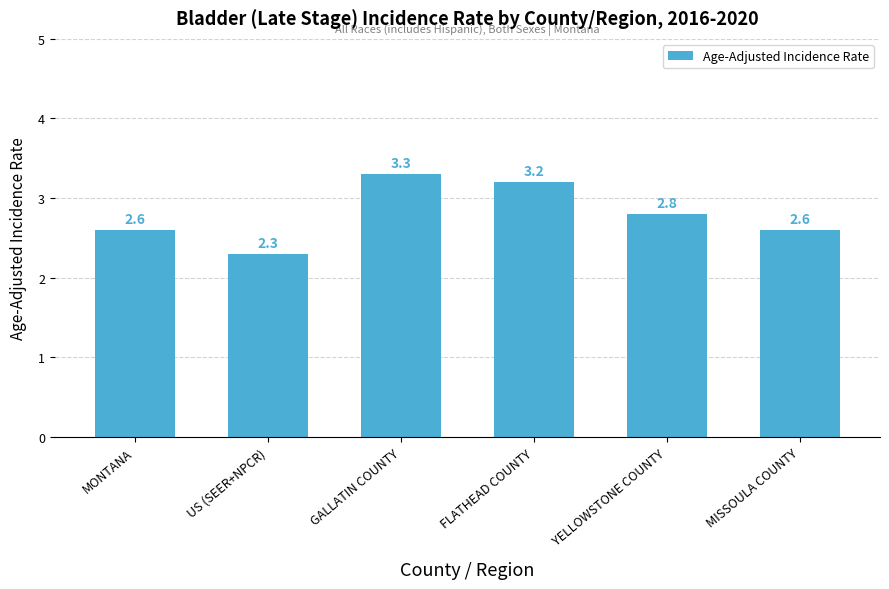

The chart shows a value of 1.3 at MONTANA. True or false?

False